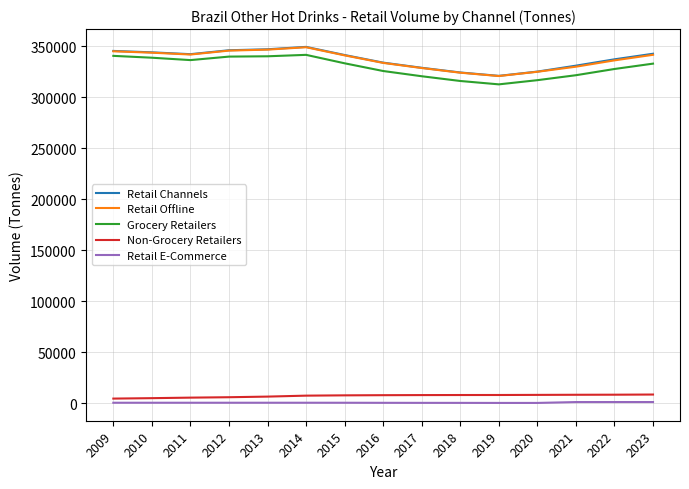

The value of Retail Channels at 2011 is 342384.1. True or false?

True